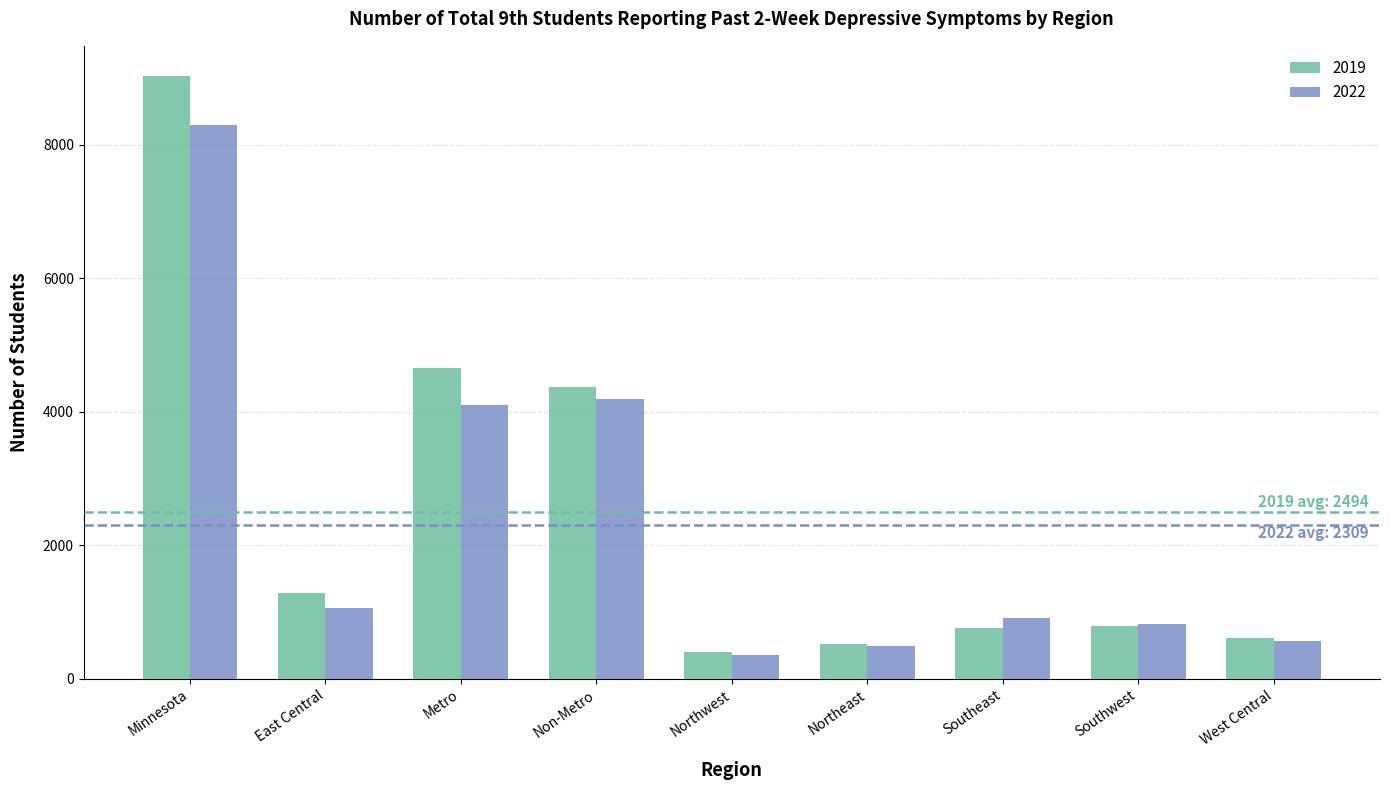

Which label corresponds to the largest value in the chart?

Minnesota